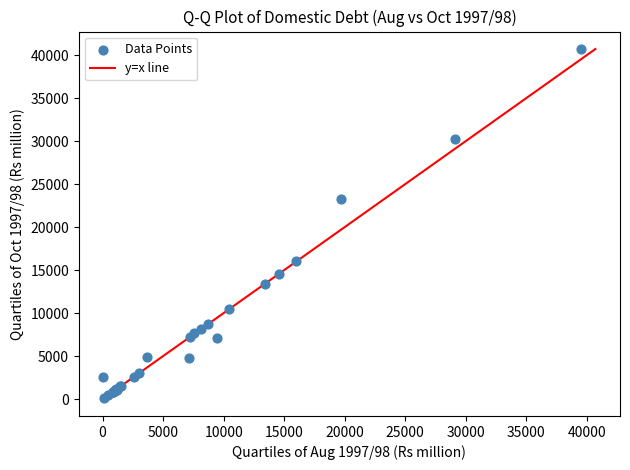

What Y value in the scatter plot is closest to 20439?

23232.0